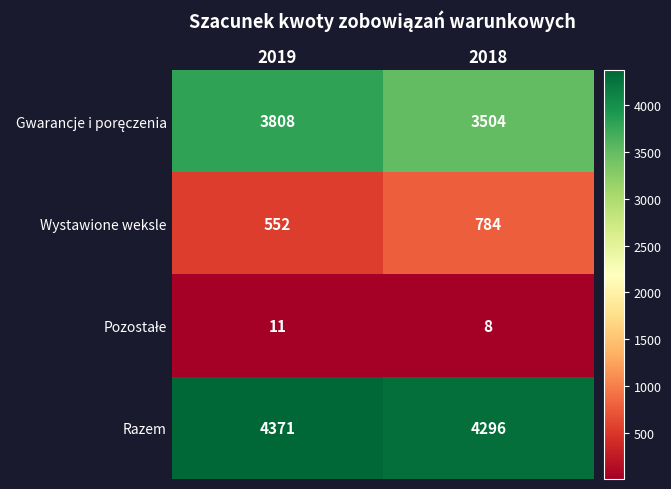

Where is Razem nearest to the value 4333?

2018